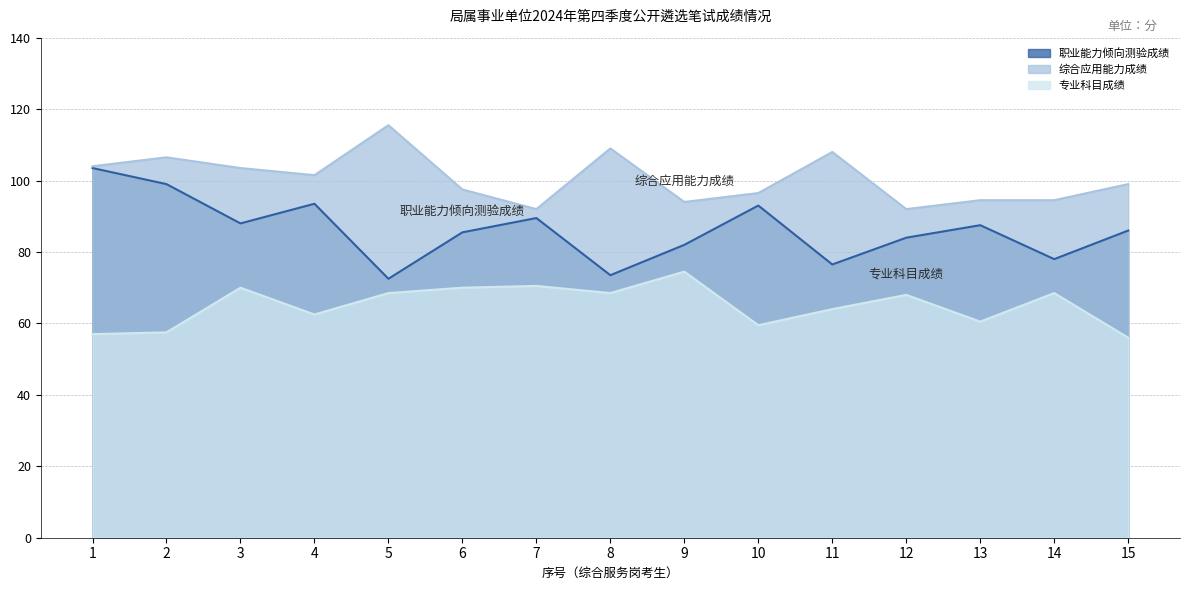

List the series in order of their peak value, lowest first.

专业科目成绩, 职业能力倾向测验成绩, 综合应用能力成绩